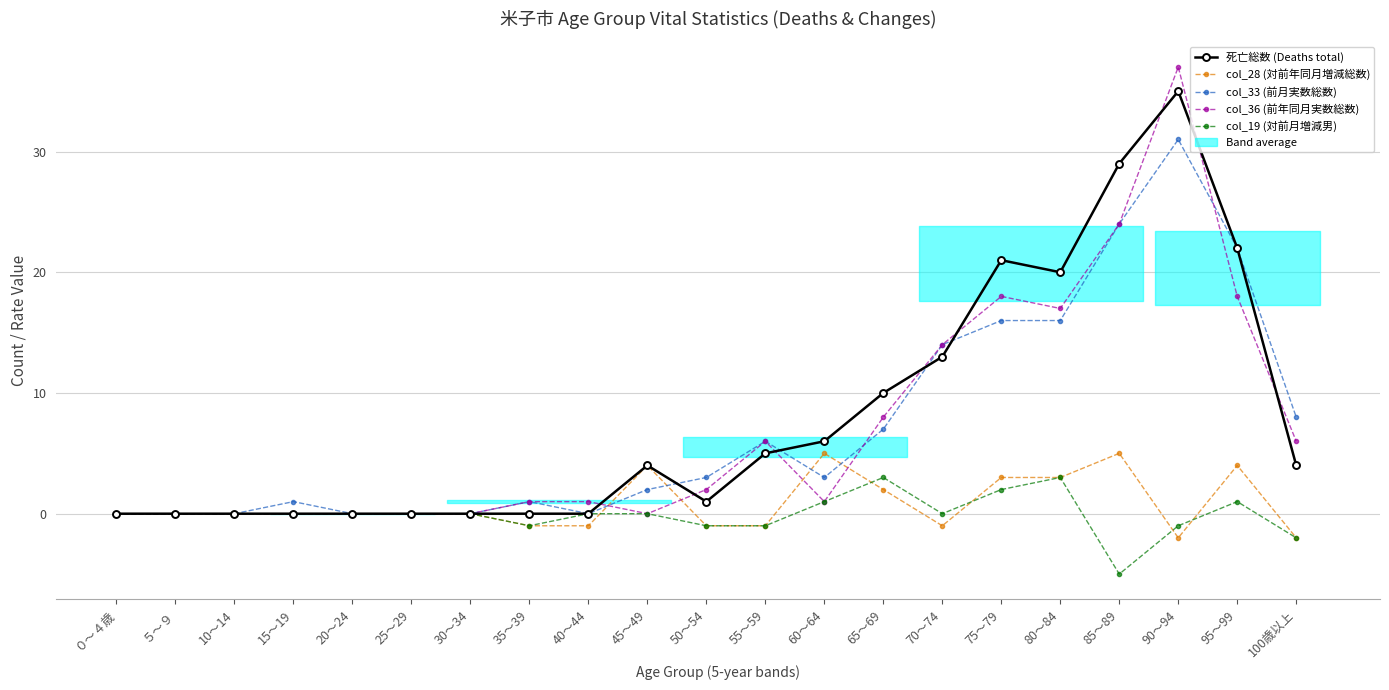

Is it true that col_33 (前月実数総数) equals 6 at 55～59?

True